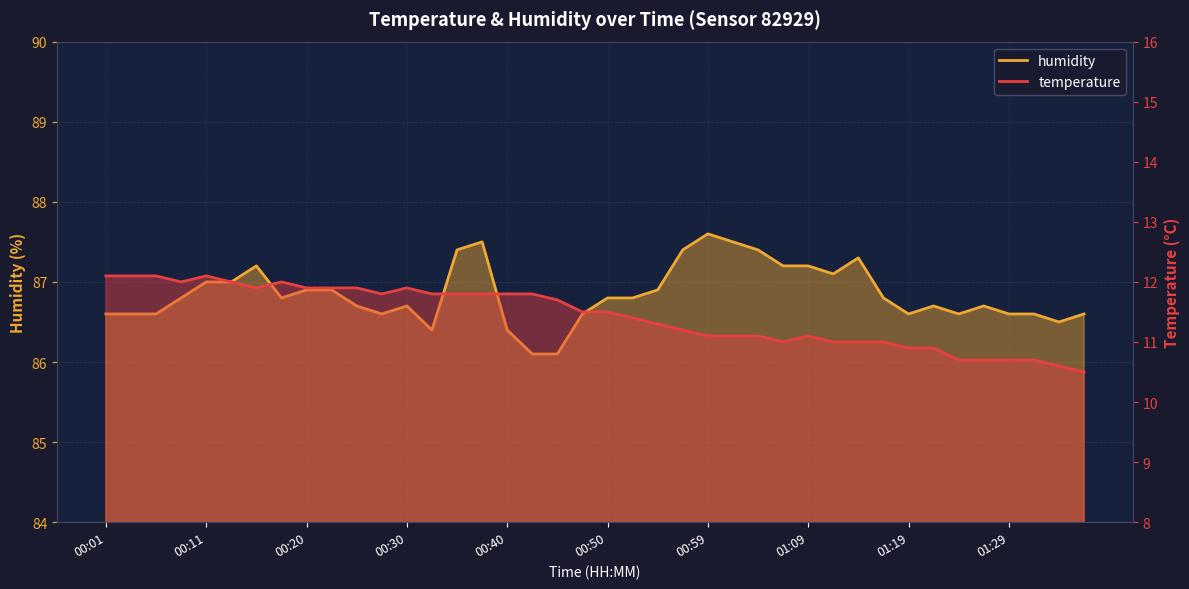

What is the total value across all series at 00:42?

97.9